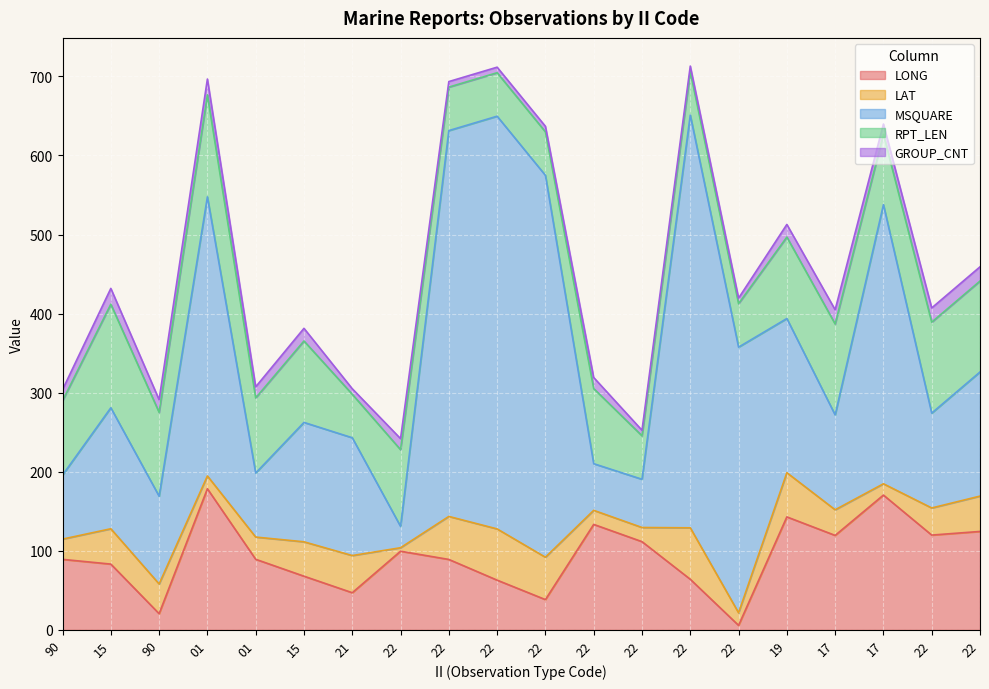

True or false: RPT_LEN and GROUP_CNT cross at least once.

False